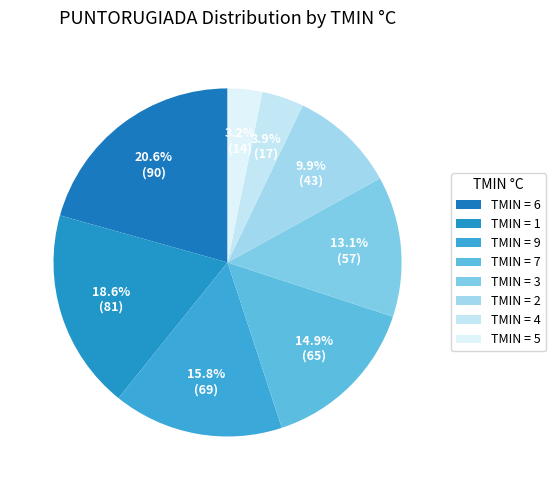

Which category has the smallest portion of the pie?

TMIN = 5